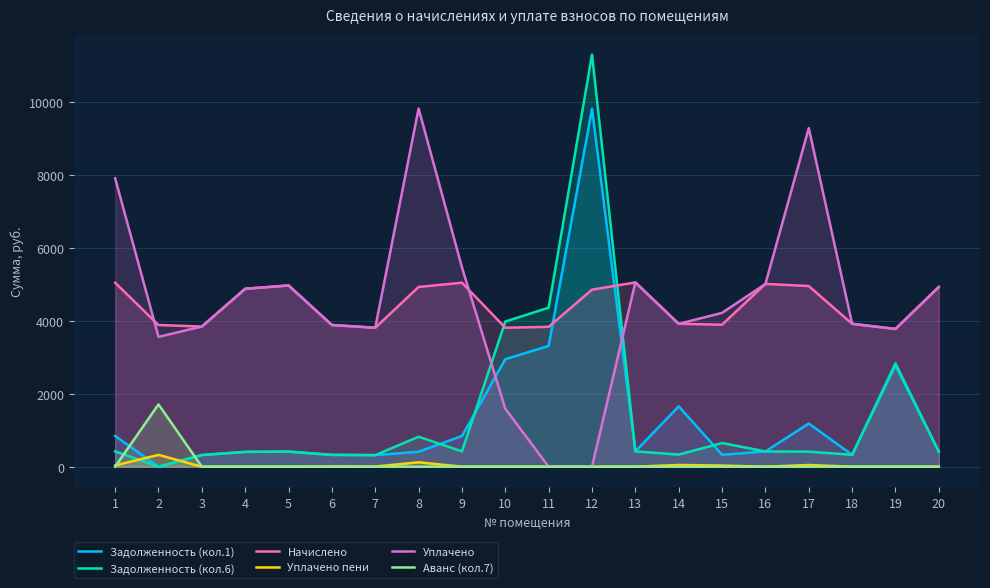

Which series ends up on top after the final intersection of Задолженность (кол.6) and Уплачено пени?

Задолженность (кол.6)